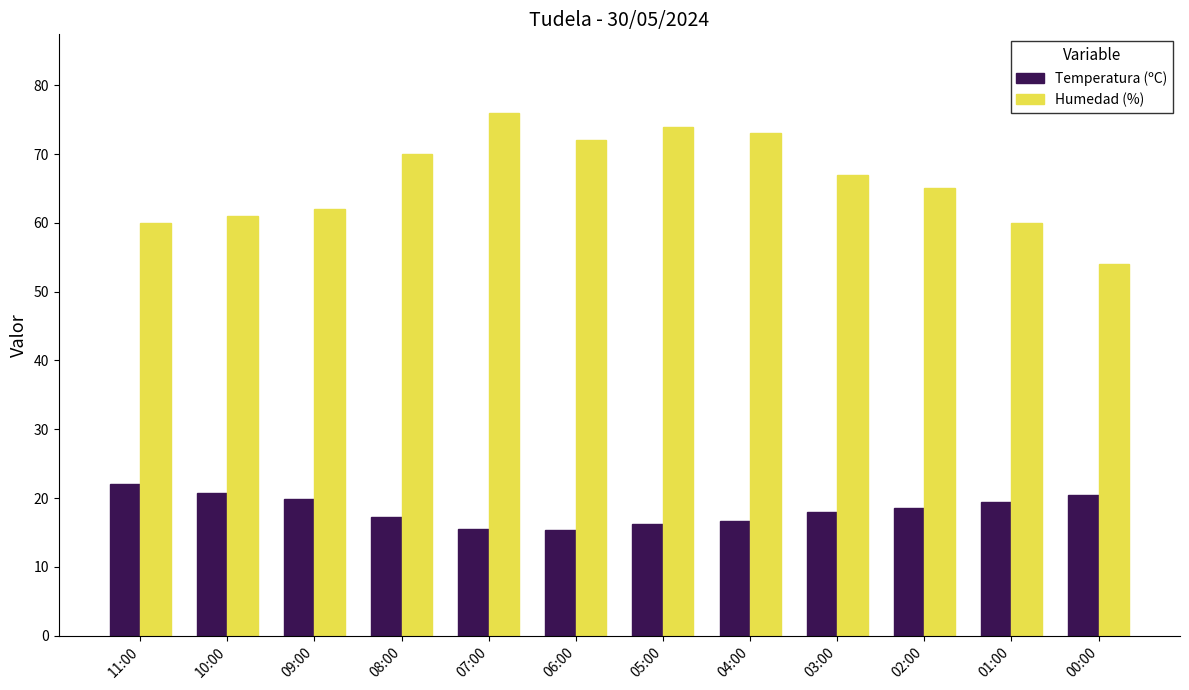

What is the difference between the highest and lowest values at 09:00?

42.2